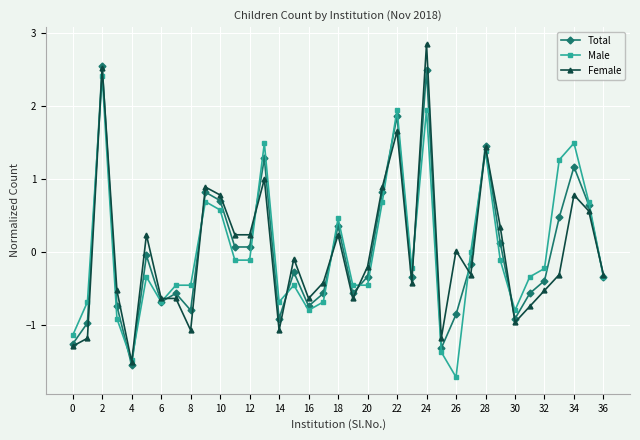

True or false: Total has more than 1 points higher than both neighbors.

True